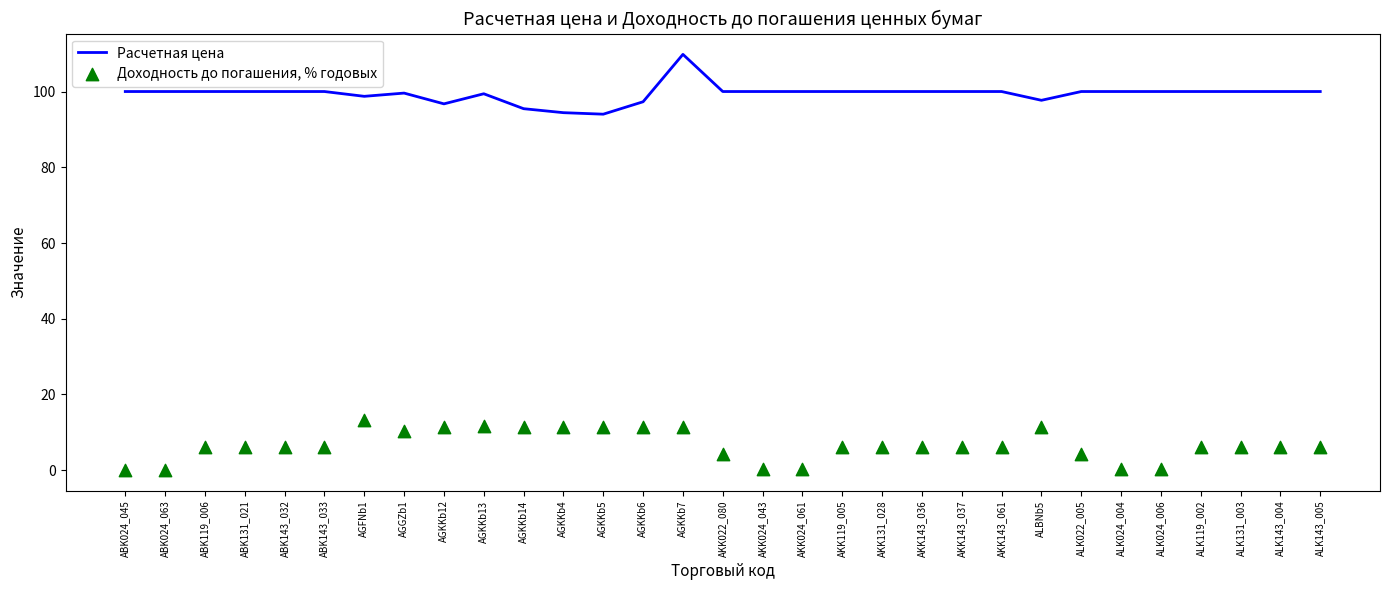

At how many categories does at least one series exceed 31?

31